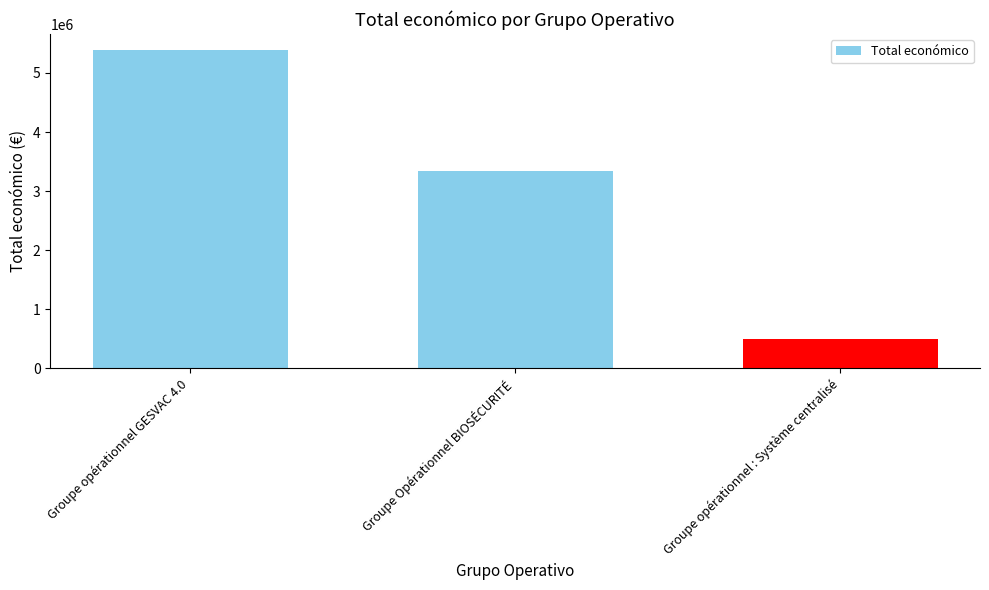

What position from the right is Groupe opérationnel : Système centralisé?

1